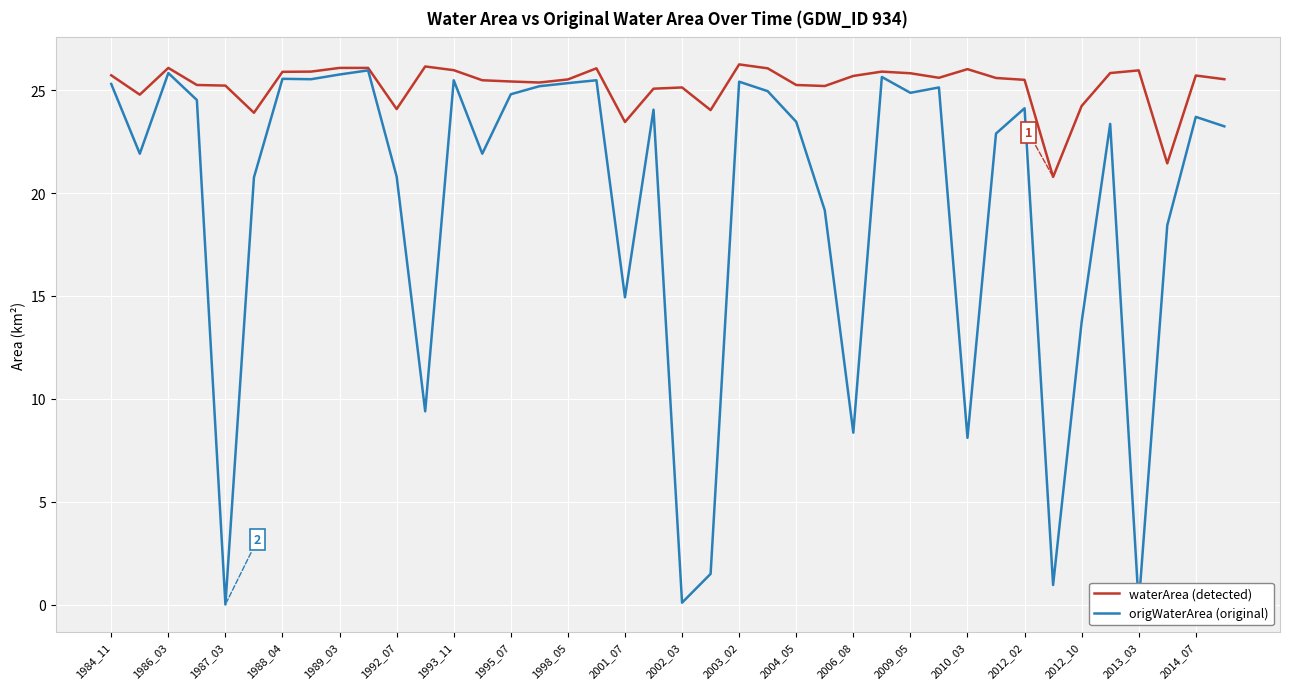

How many distinct data groups are displayed?

2